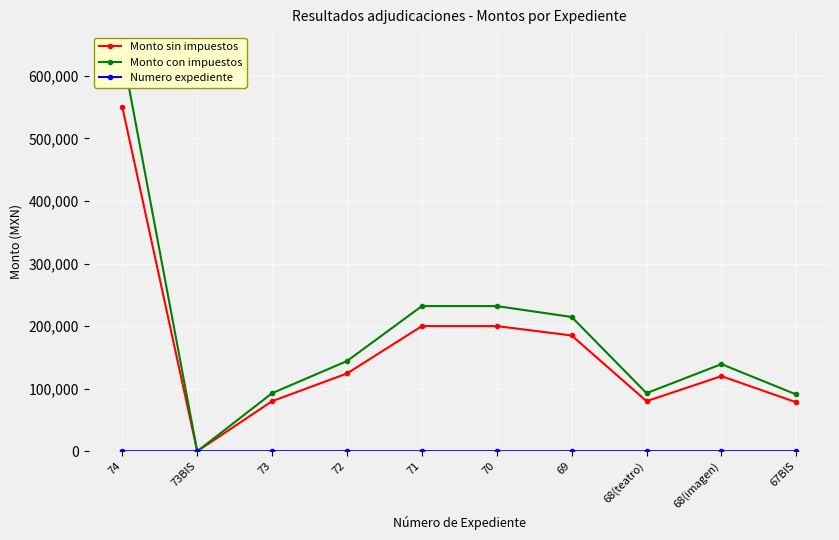

Where is the first local minimum for Monto sin impuestos?

73BIS